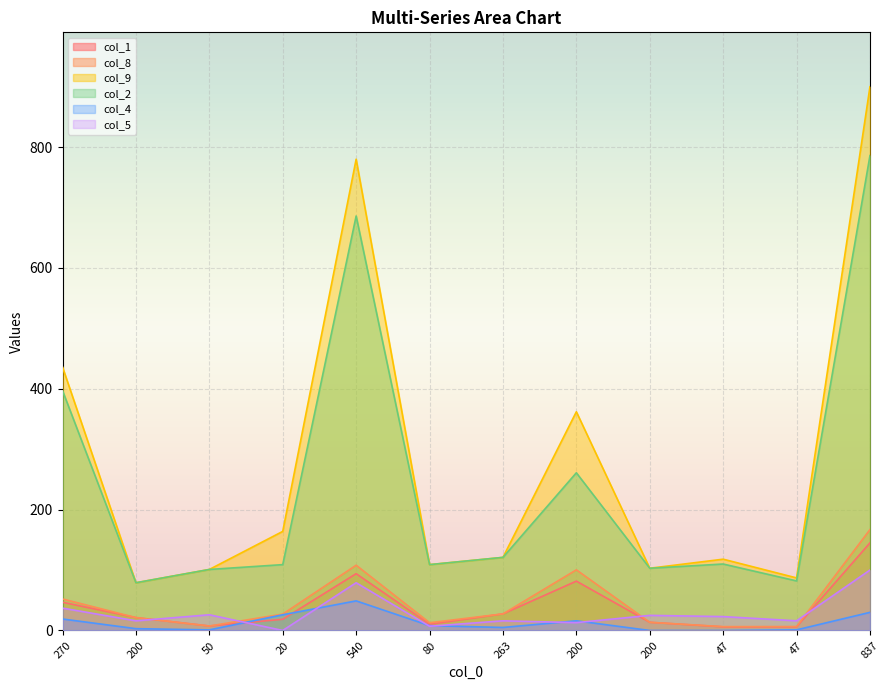

What is the highest value of the col_1 series?

145.0